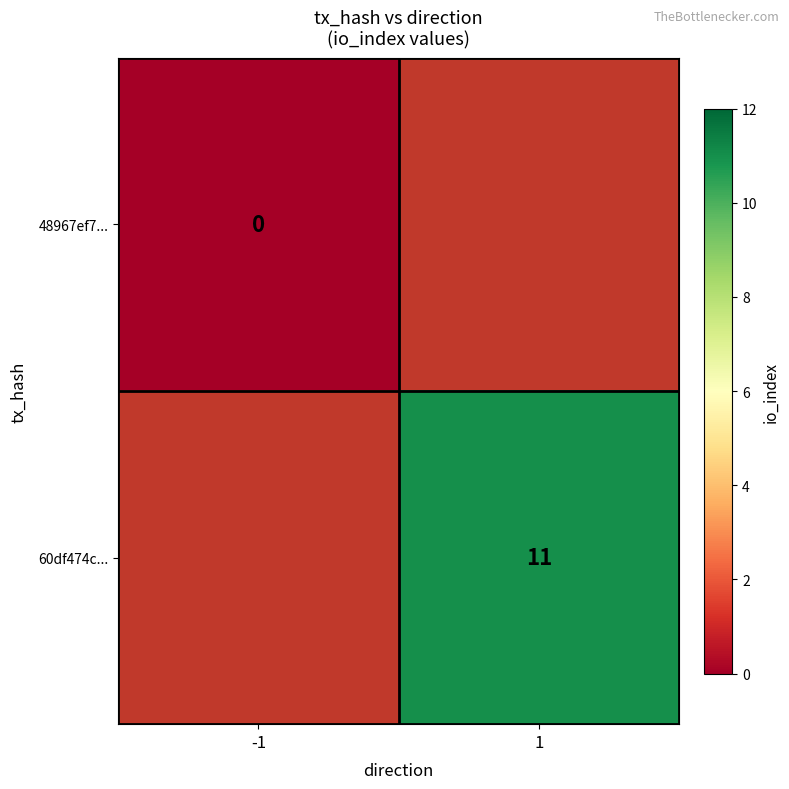

Is it true that 60df474c... equals 11 at 1?

True